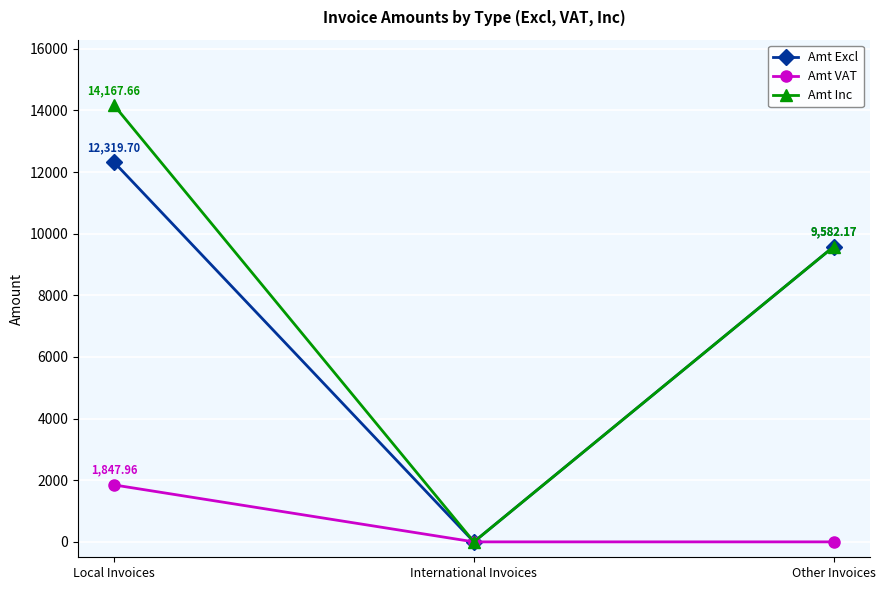

What is the average value of the Amt Excl series?

7300.6